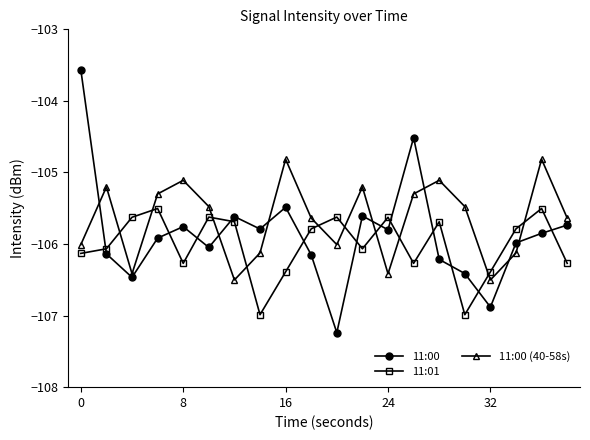

What is the value of the 11:00 point at the 9th from the left?

-105.5